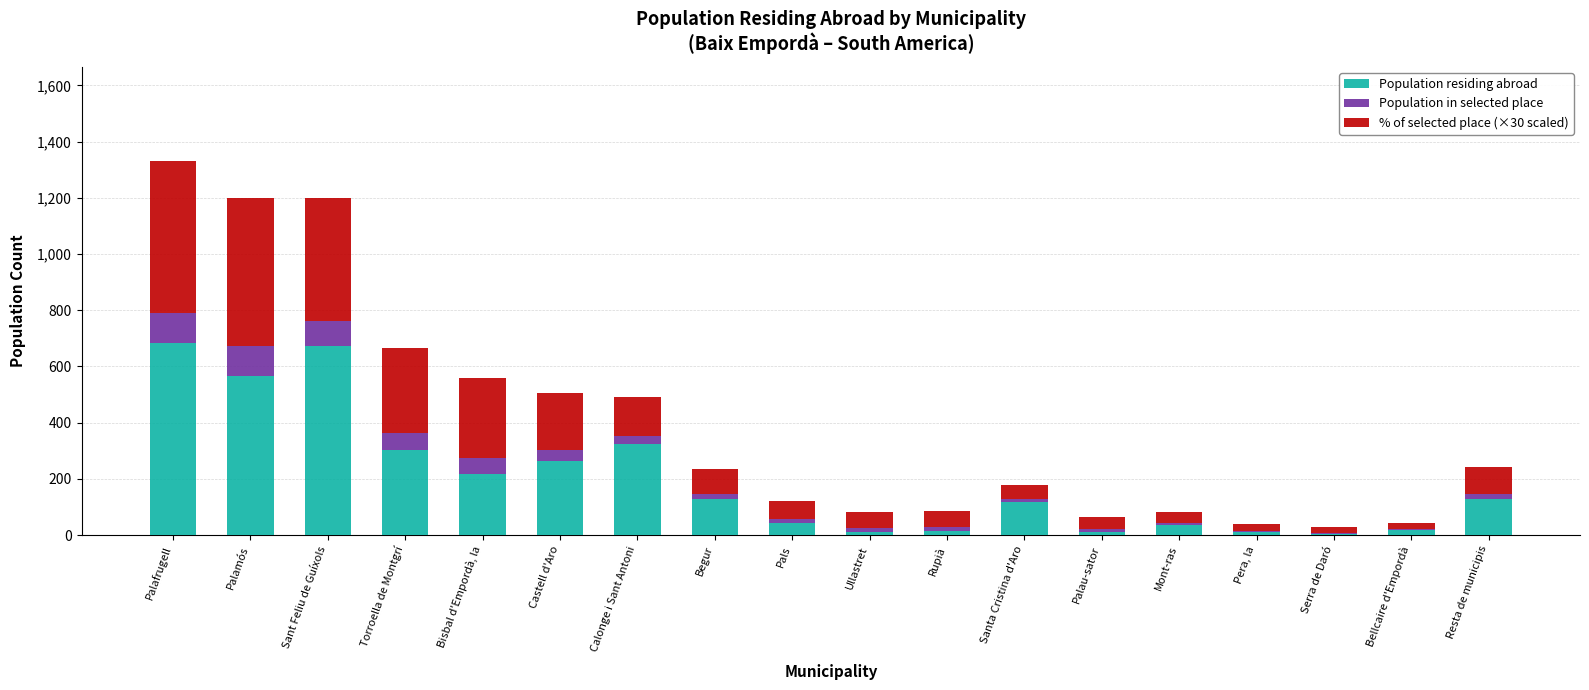

What is the highest value of the Population residing abroad series?

682.0